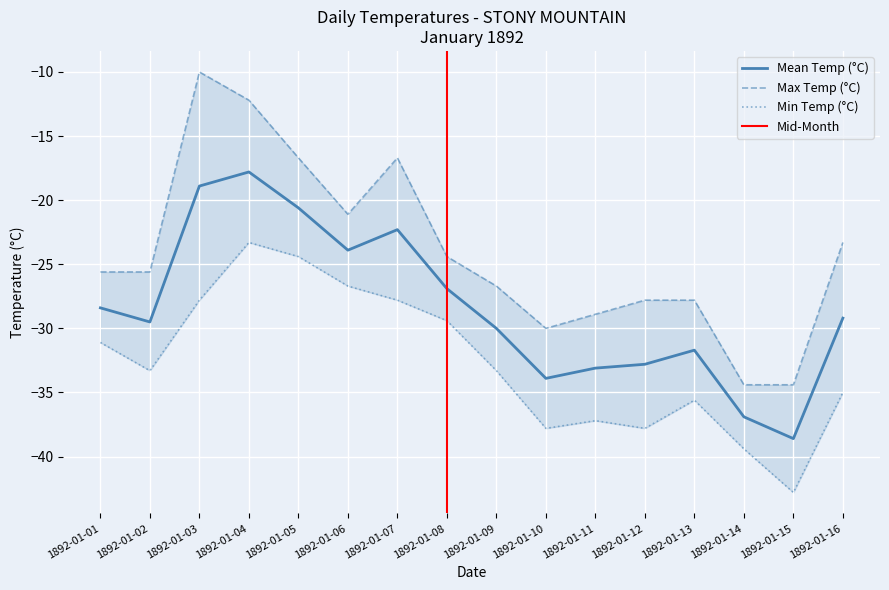

True or false: Mean Temp (°C) and Max Temp (°C) intersect in this chart.

False